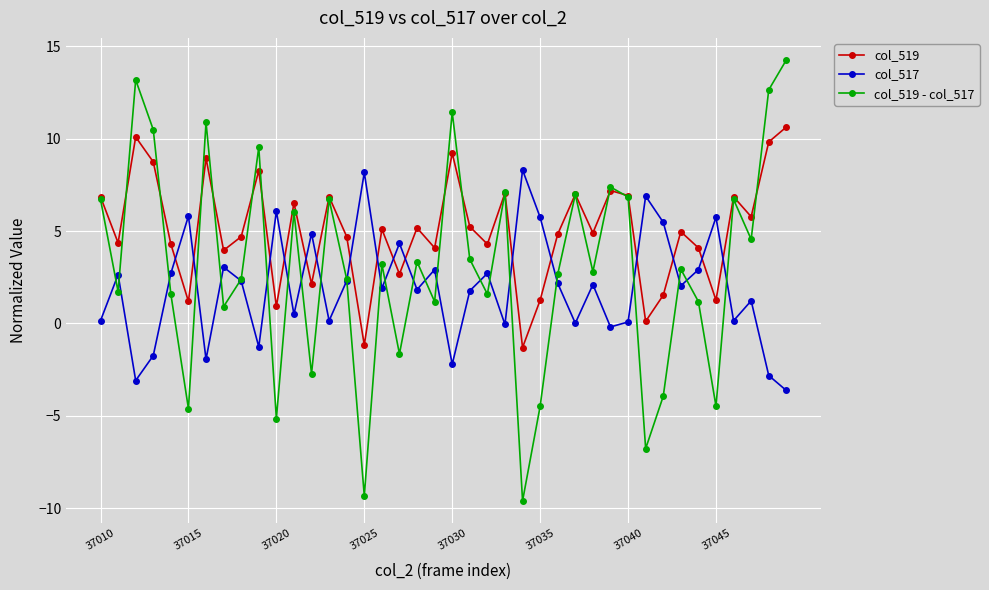

How many interior local peaks does the col_519 series have?

13